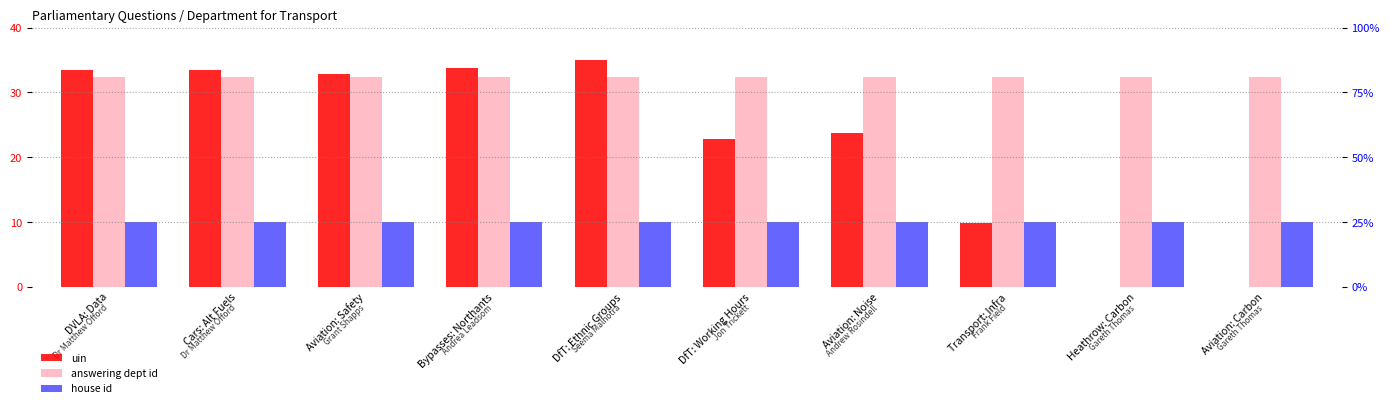

Reading right to left, extract all data points from this chart.

uin: Aviation: Carbon=0.0	Heathrow: Carbon=0.0	Transport: Infra=9.9	Aviation: Noise=23.7	DfT: Working Hours=22.8	DfT: Ethnic Groups=35.0	Bypasses: Northants=33.8	Aviation: Safety=32.9	Cars: Alt Fuels=33.4	DVLA: Data=33.4
answering dept id: Aviation: Carbon=32.4	Heathrow: Carbon=32.4	Transport: Infra=32.4	Aviation: Noise=32.4	DfT: Working Hours=32.4	DfT: Ethnic Groups=32.4	Bypasses: Northants=32.4	Aviation: Safety=32.4	Cars: Alt Fuels=32.4	DVLA: Data=32.4
house id: Aviation: Carbon=10.0	Heathrow: Carbon=10.0	Transport: Infra=10.0	Aviation: Noise=10.0	DfT: Working Hours=10.0	DfT: Ethnic Groups=10.0	Bypasses: Northants=10.0	Aviation: Safety=10.0	Cars: Alt Fuels=10.0	DVLA: Data=10.0